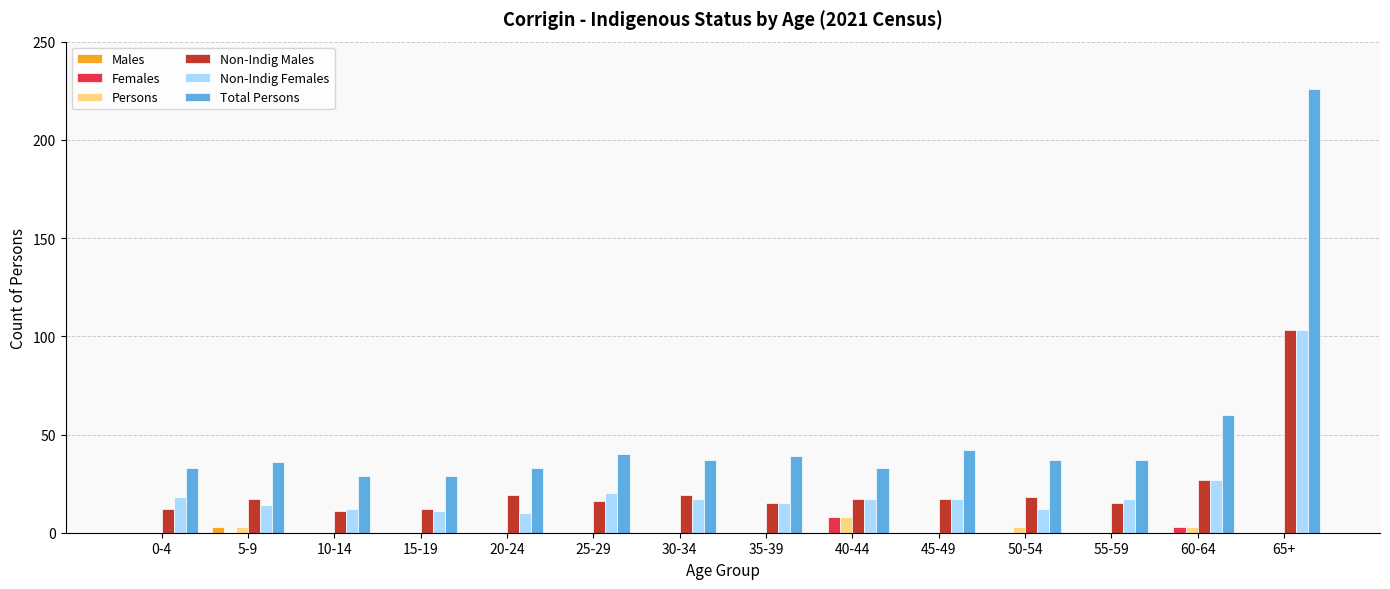

What is the sum of the Males values at 5-9 and 20-24?

3